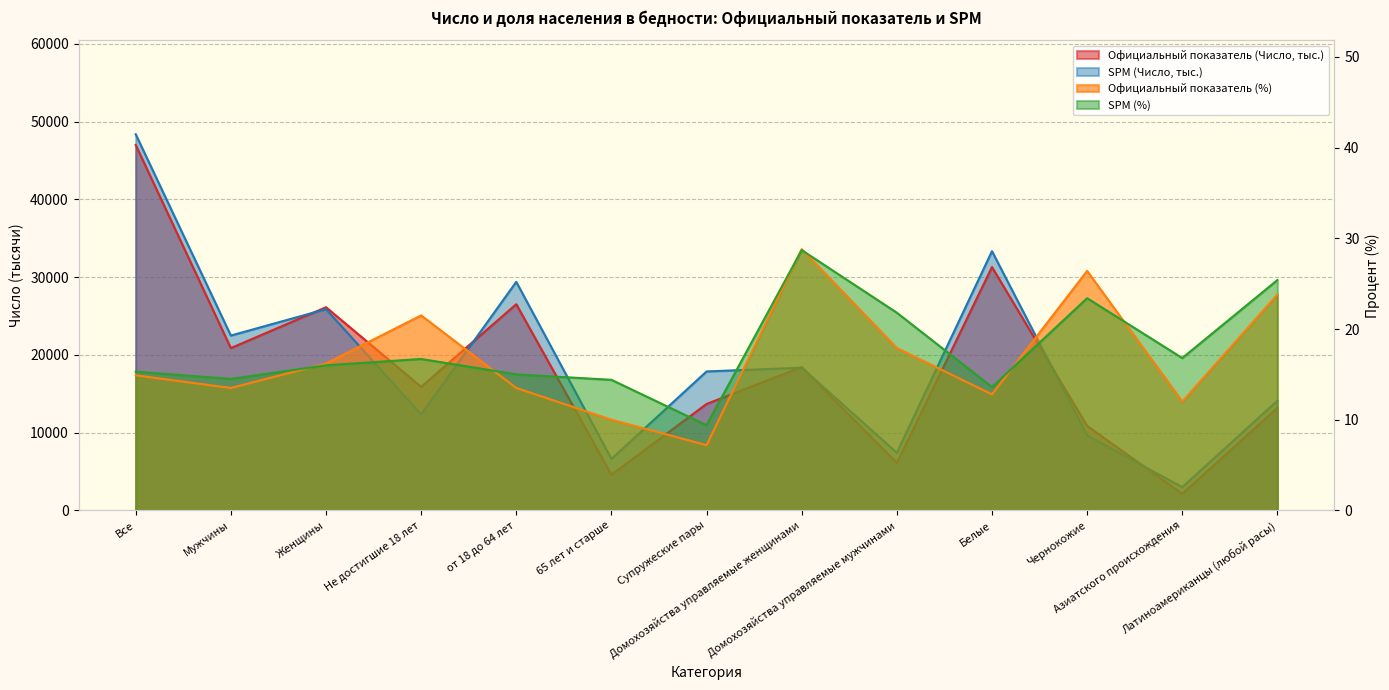

True or false: SPM (%) and Официальный показатель (Число, тыс.) intersect in this chart.

False